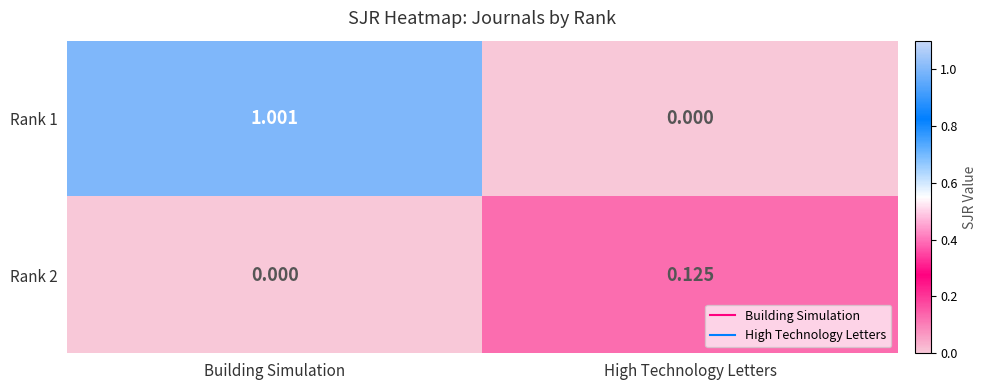

Where is Rank 1 nearest to the value 0?

High Technology Letters